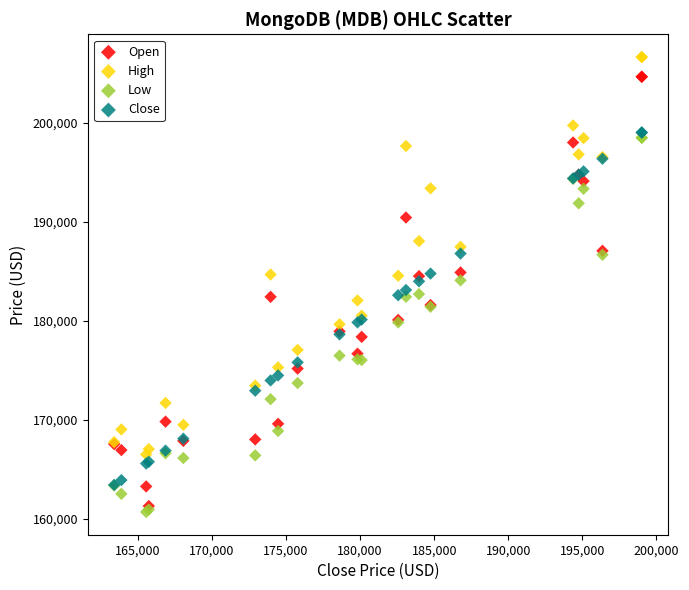

Which series contains the lowest Y value?

Low